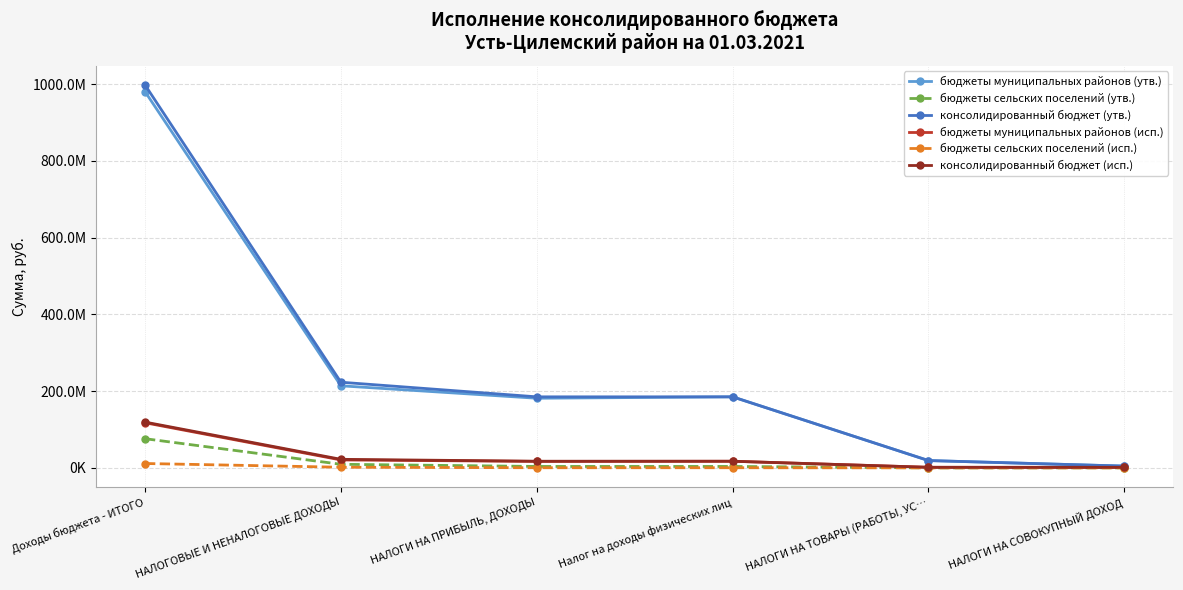

What is the lowest value of the консолидированный бюджет (исп.) series?

1314344.6